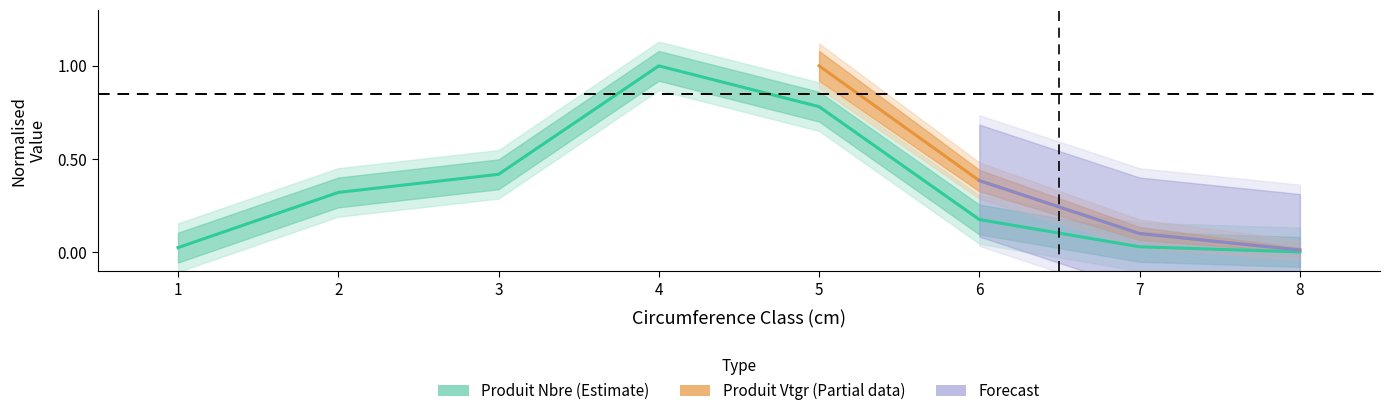

List the labels in order of value, largest first.

4, 5, 3, 2, 6, 7, 1, 8